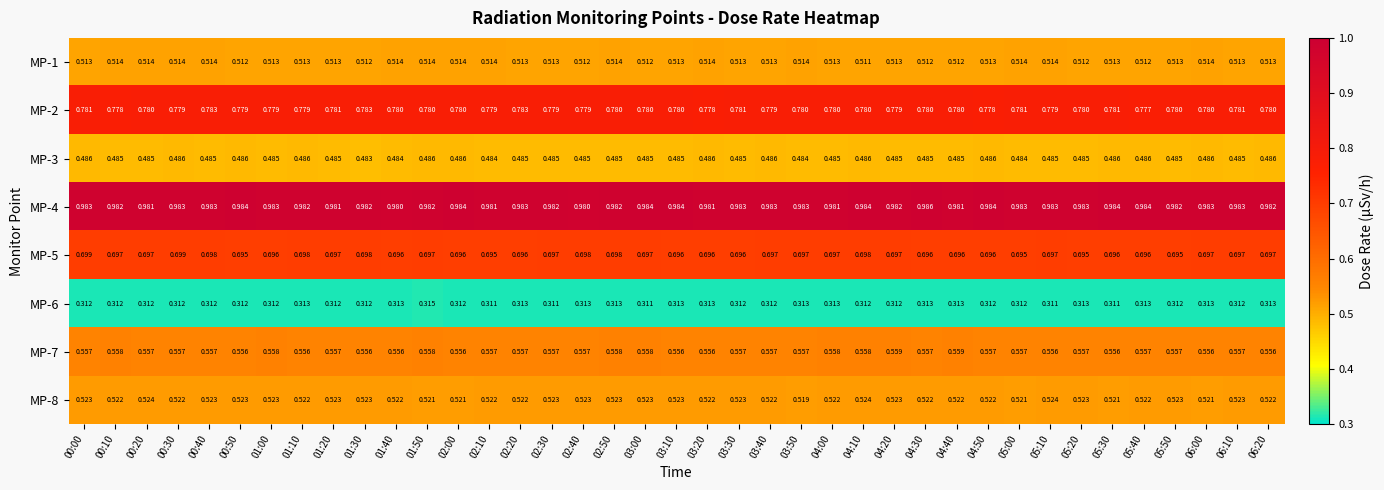

How many distinct data groups are displayed?

8